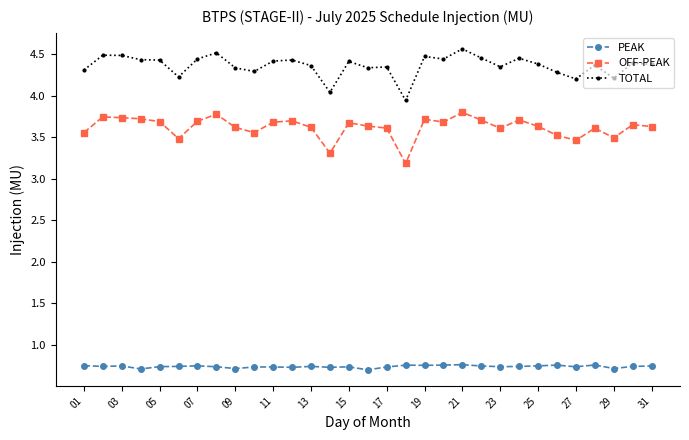

Does the chart have visible grid lines?

No